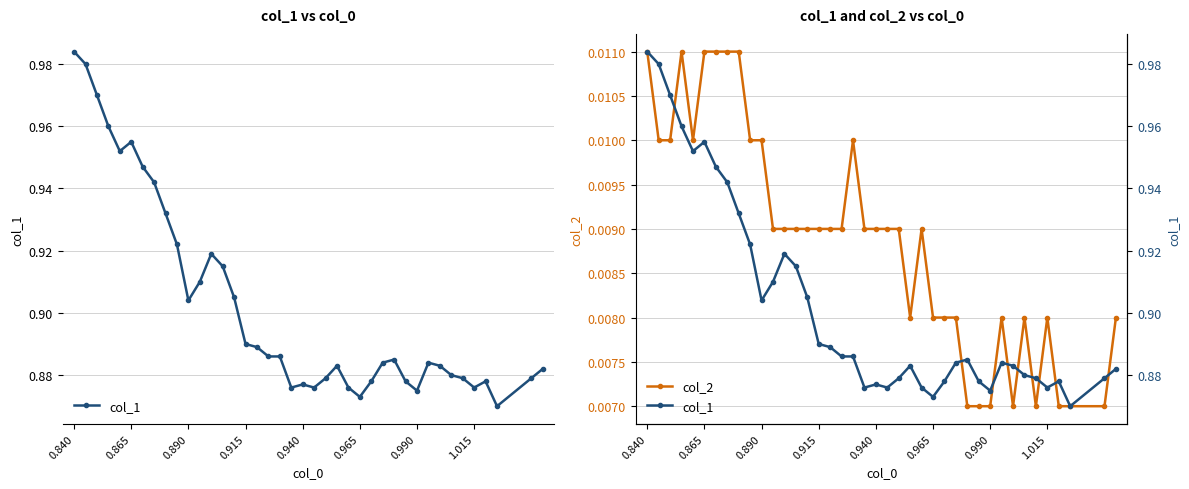

True or false: col_1 and col_2 cross at least once.

False